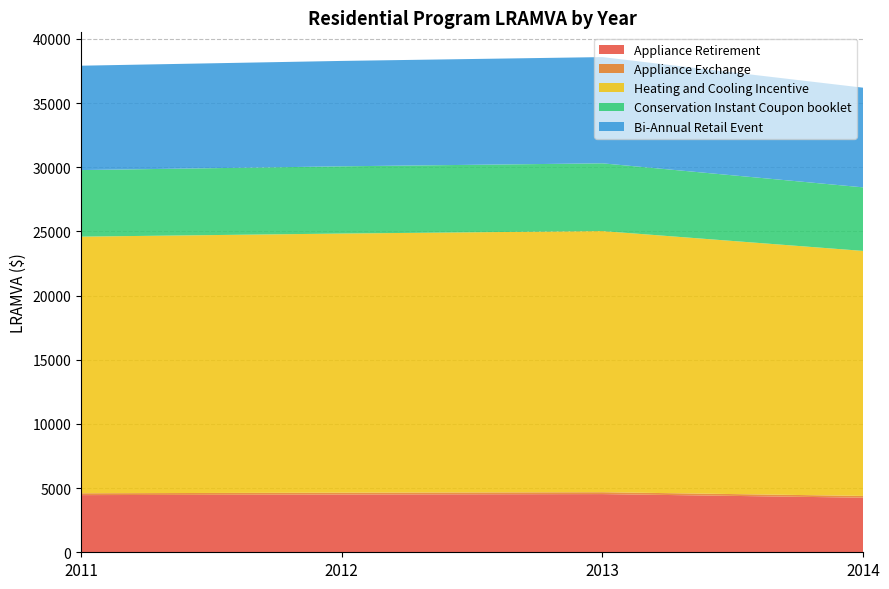

What is the maximum value for Appliance Retirement?

4532.6